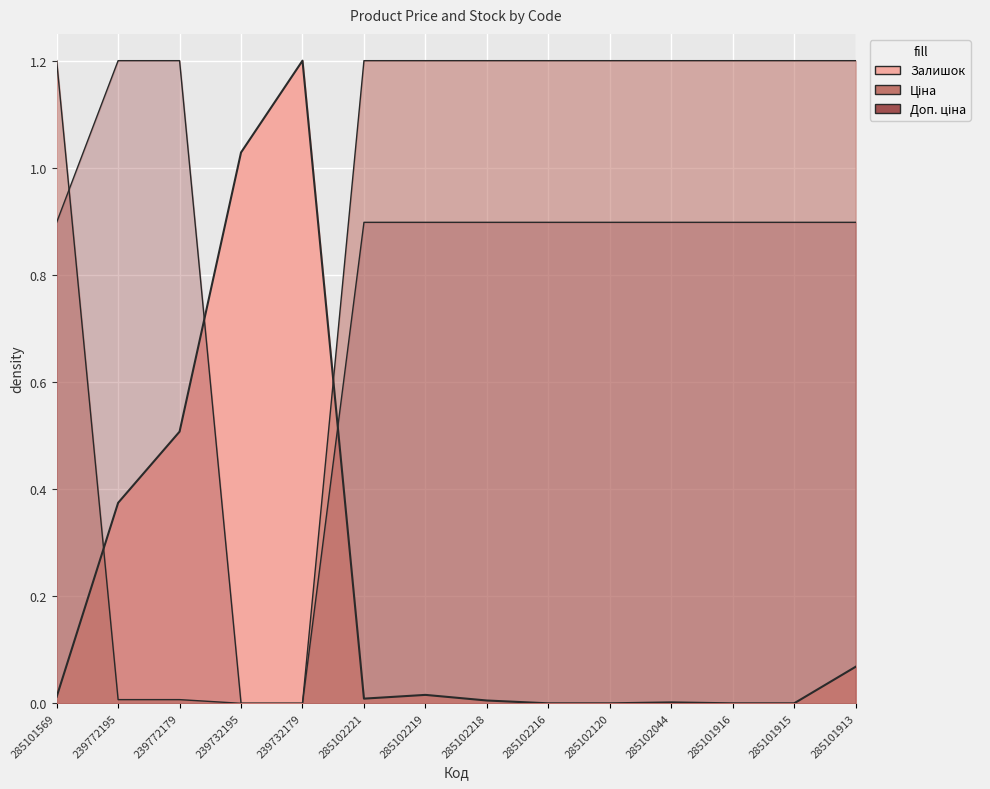

What is the total value across all series at 239772195?

1.6